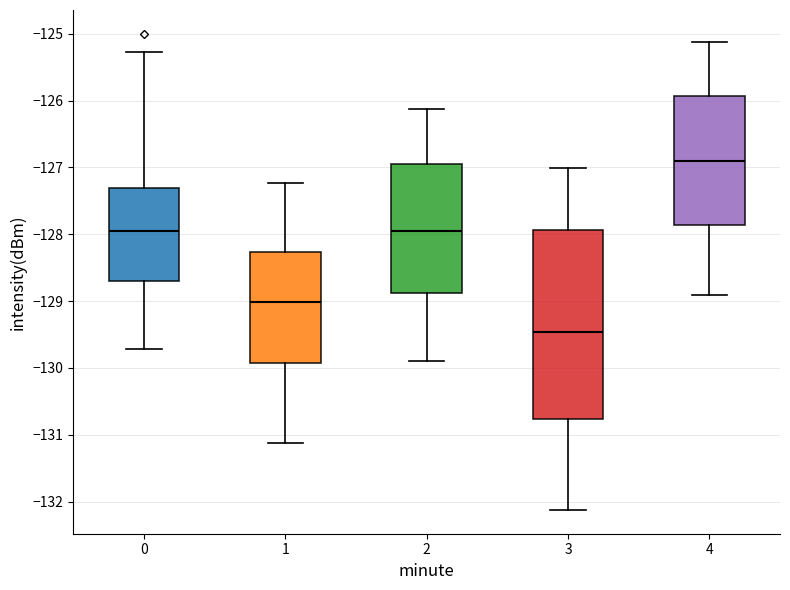

Comparing the boxes themselves (not the whiskers), which one is the tallest?

3